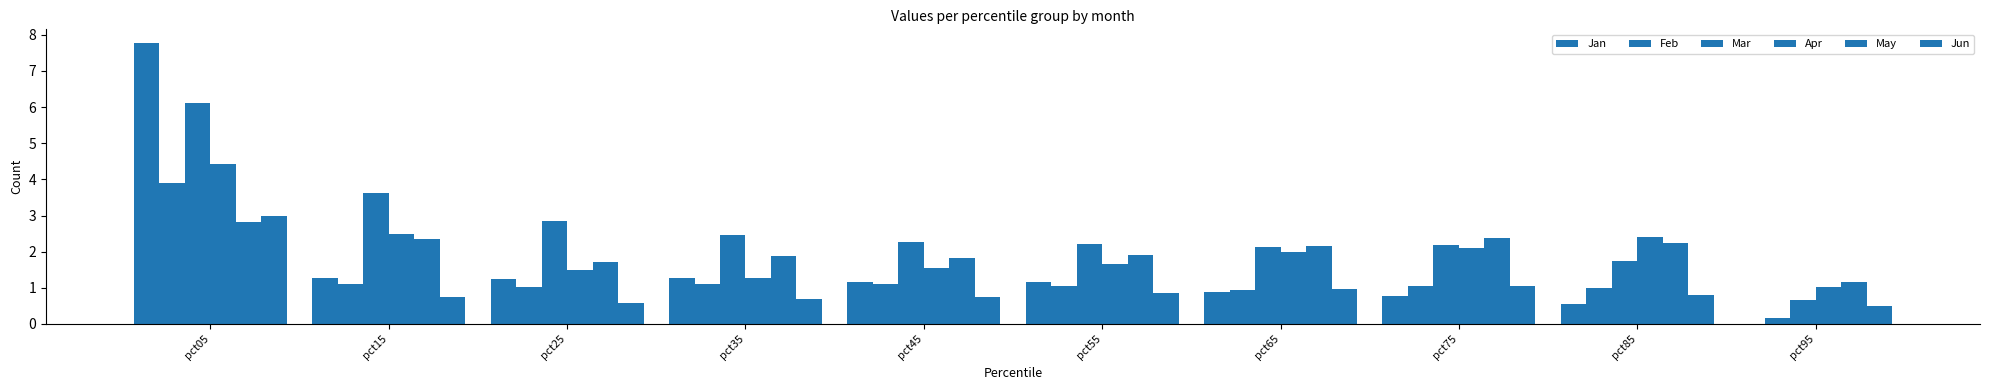

What is the average value of the Feb series?

1.2